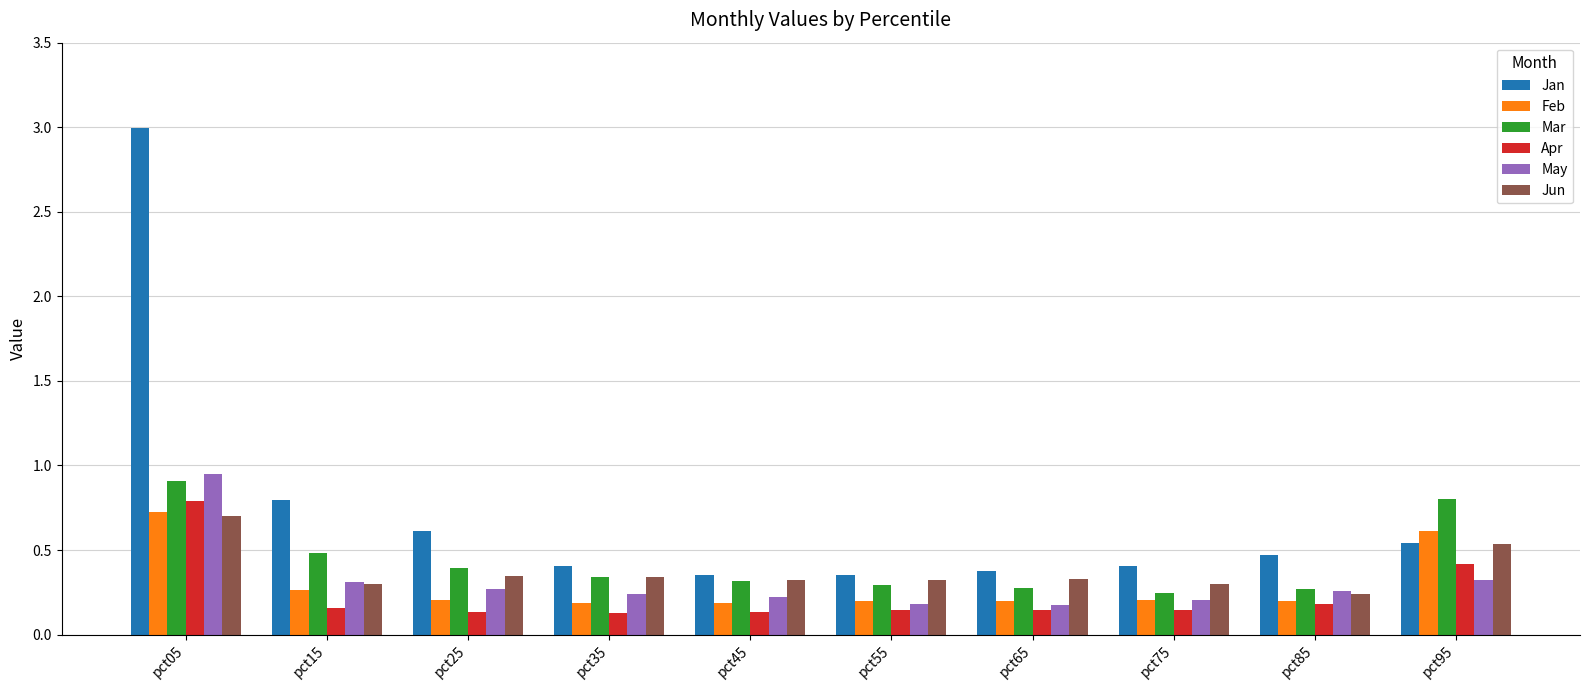

What is the difference between the maximum and minimum values in the Mar series?

0.7